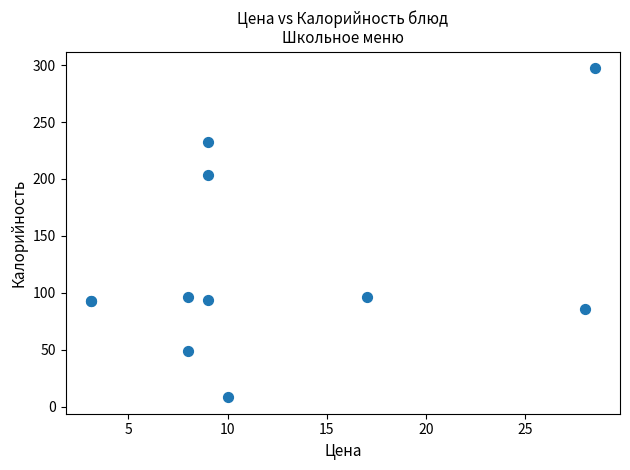

What Y value in the scatter plot is closest to 152?

203.8